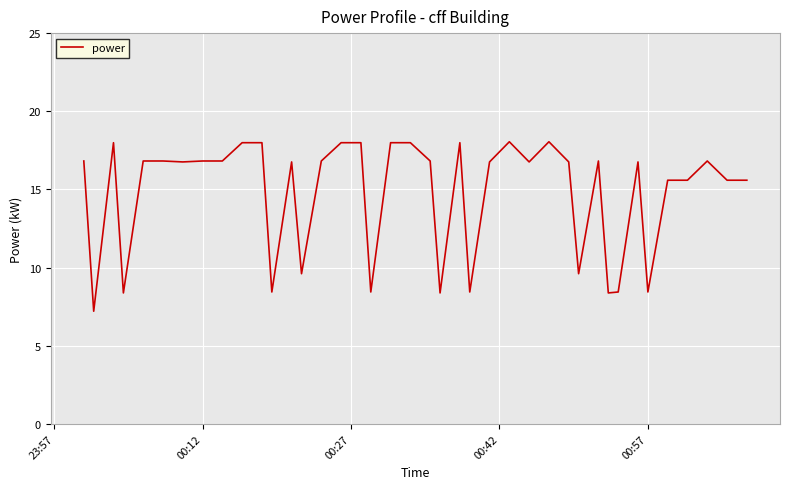

What is the difference between the maximum and minimum values?

10.8